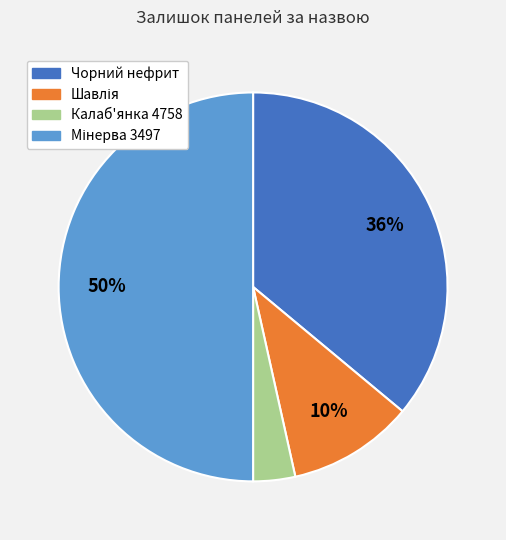

Which slice is the smallest?

Калаб'янка 4758